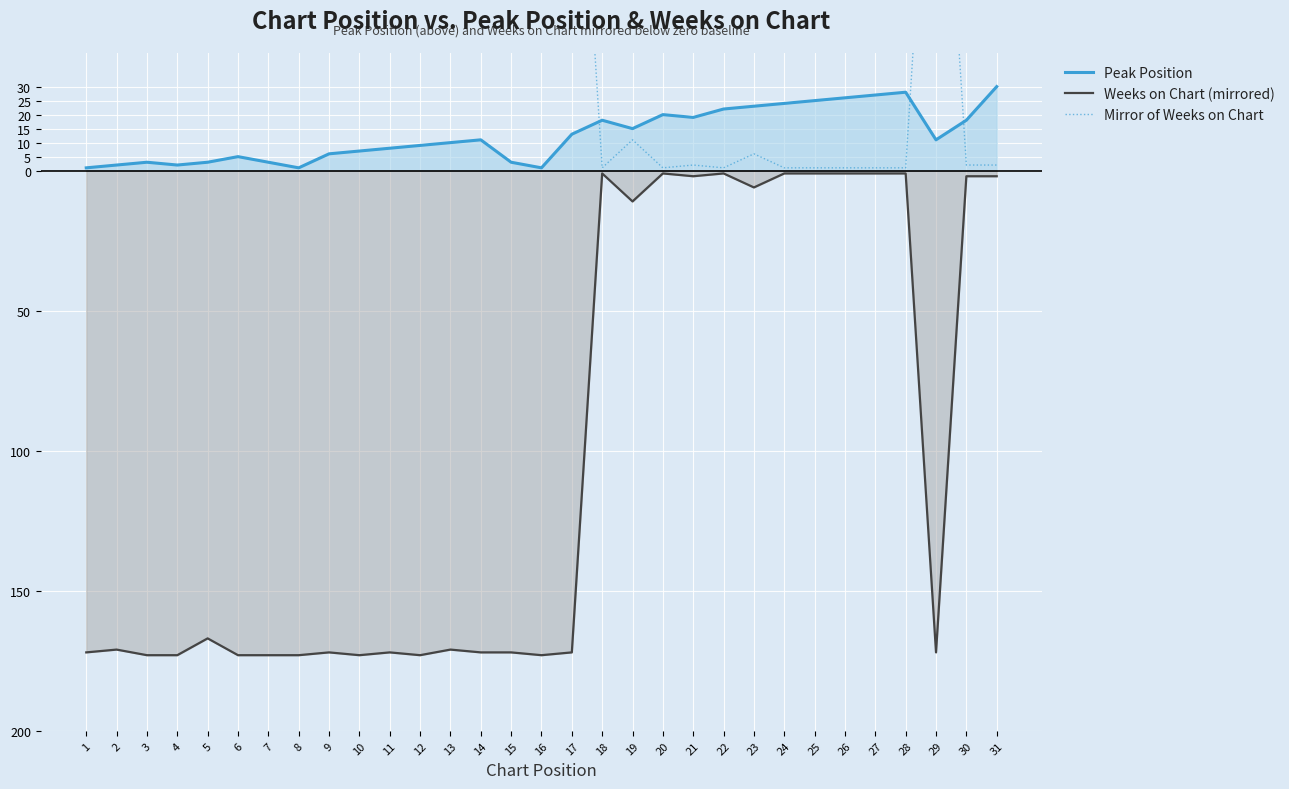

Which series has the largest range (max minus min)?

Weeks on Chart (mirrored)